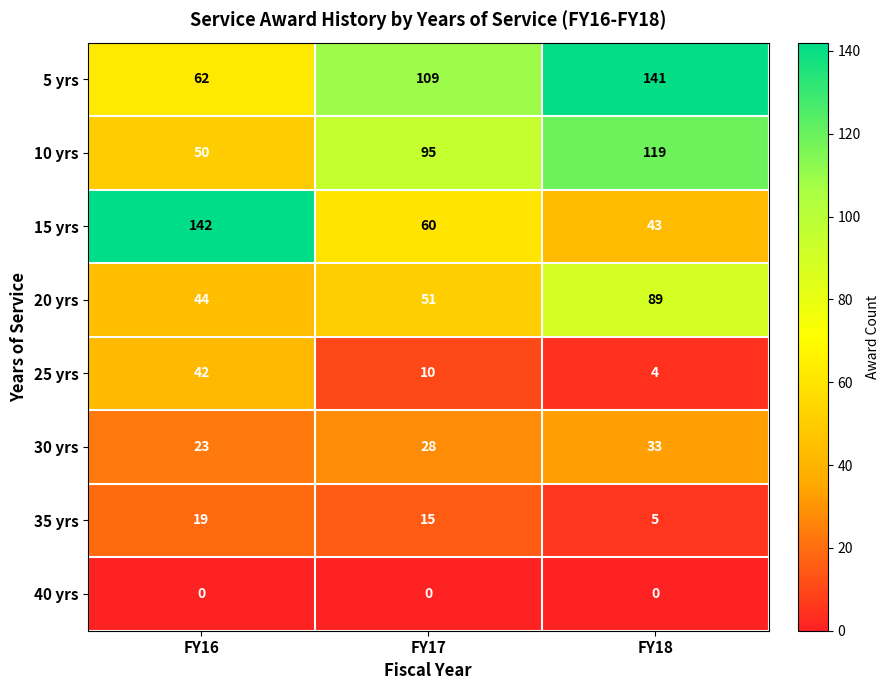

Count the 25 yrs values in the range 4 to 42.

3